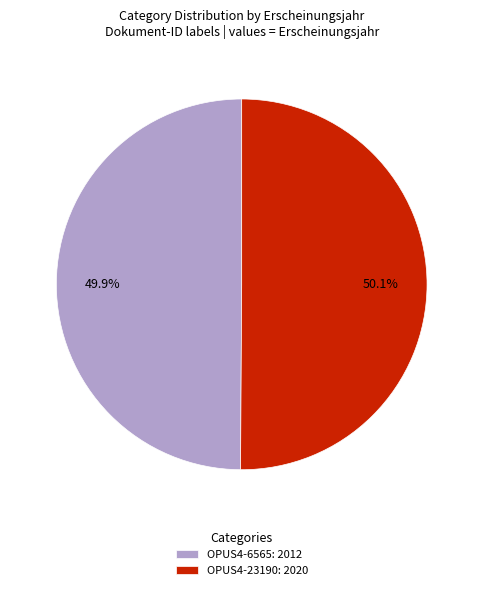

To the nearest percent, what percentage of the pie is OPUS4-6565?

50%